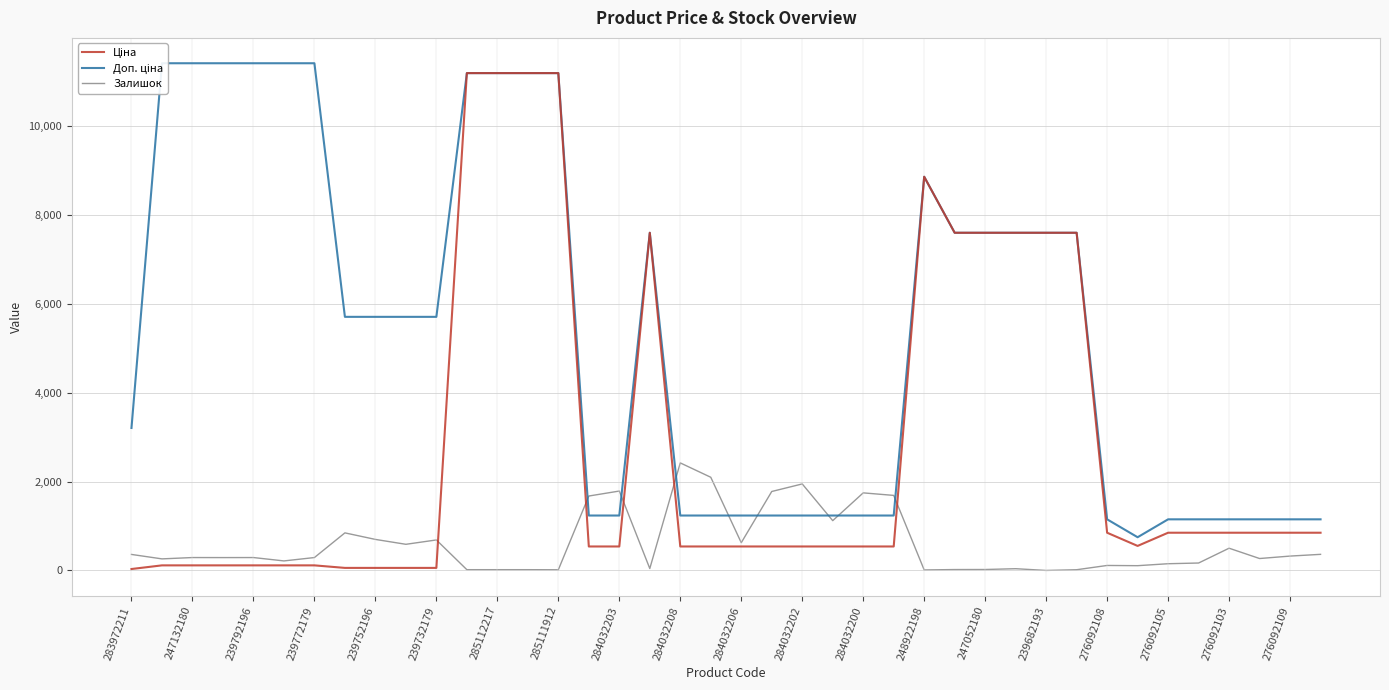

How many data points in Ціна are above 539?

19